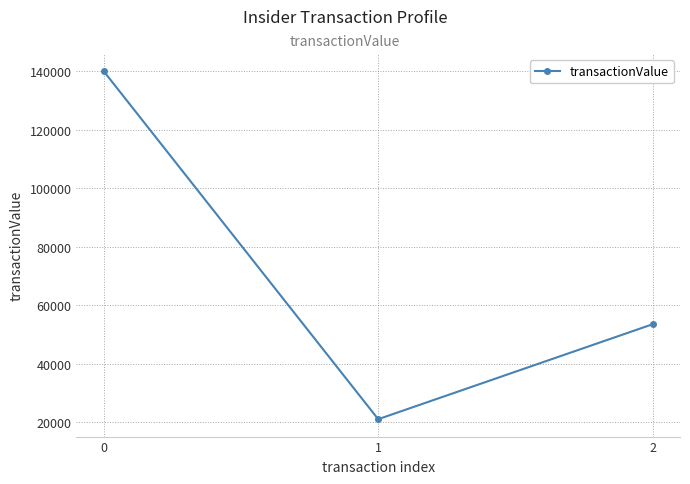

How many categories are shown in the chart?

3